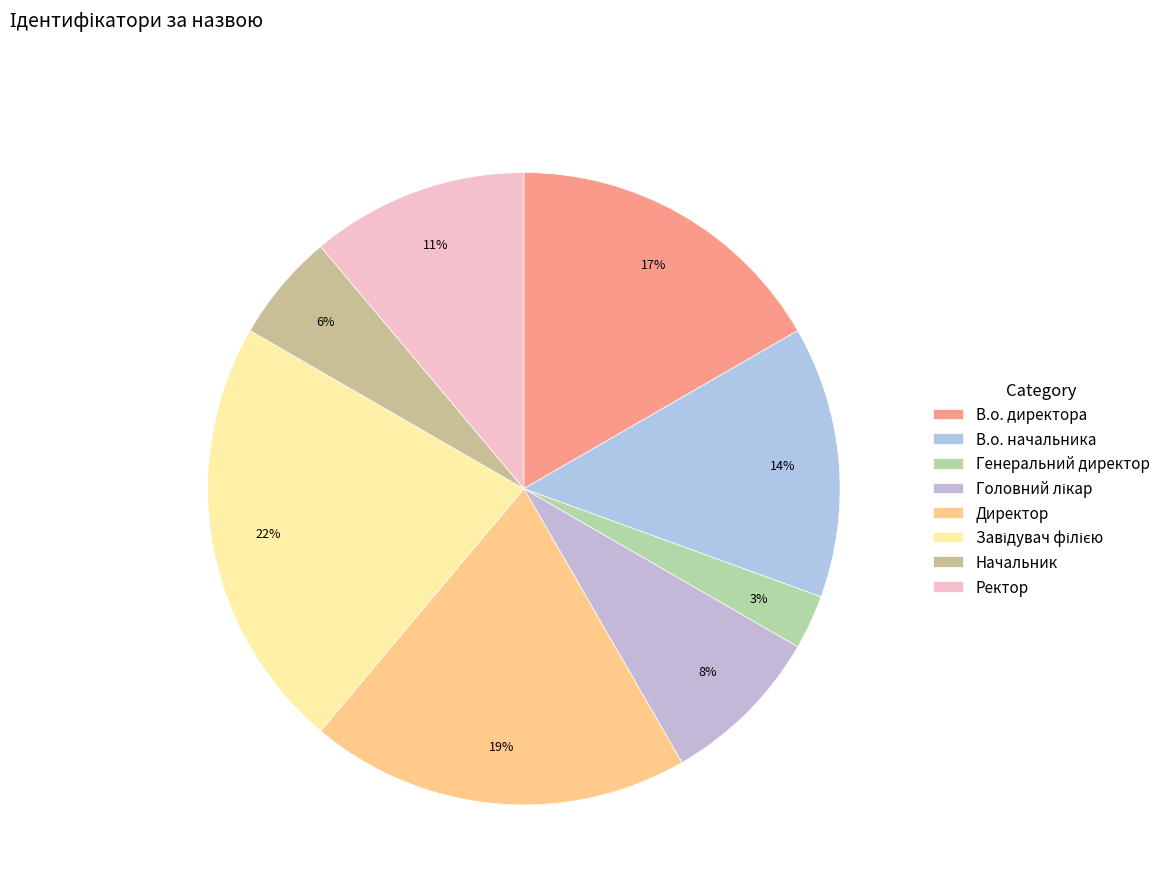

How many slices are in this pie chart?

8